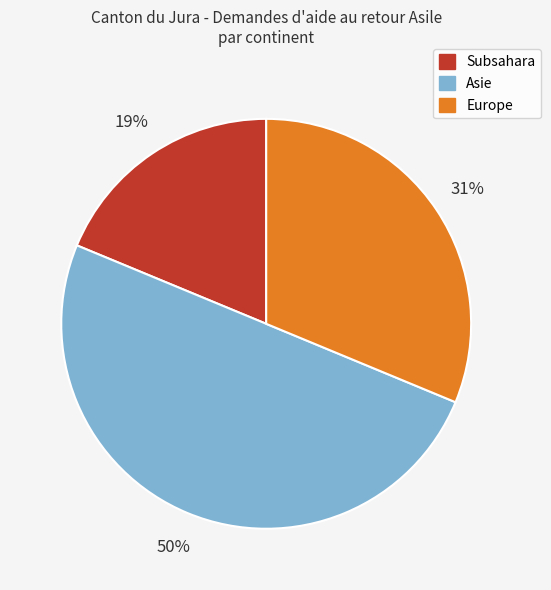

Which category has the smallest portion of the pie?

Subsahara